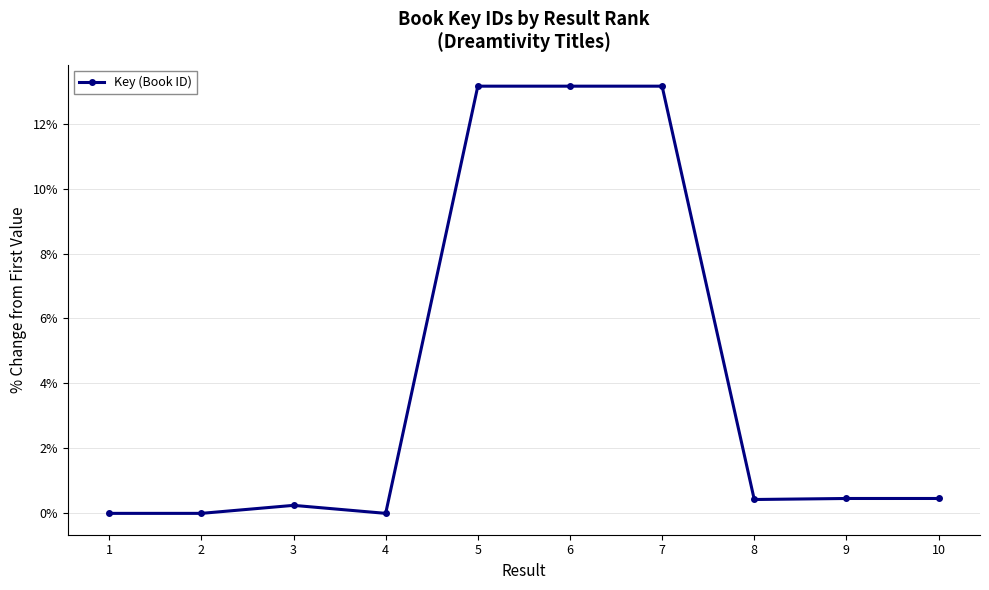

What is the difference between the maximum and minimum values?

13.2